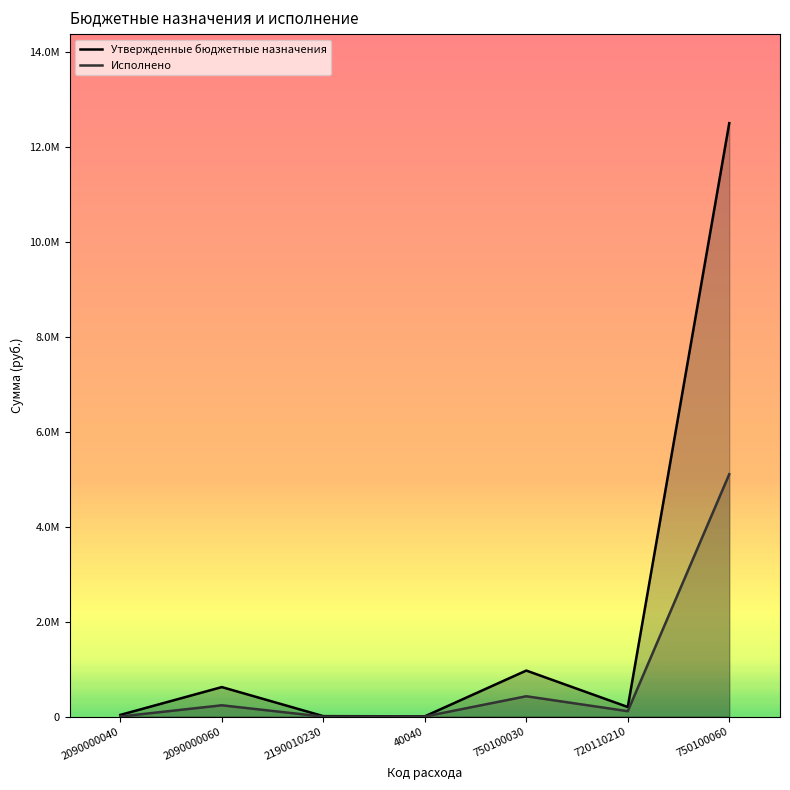

The value of Утвержденные бюджетные назначения at 40040 is 9393.7. True or false?

False